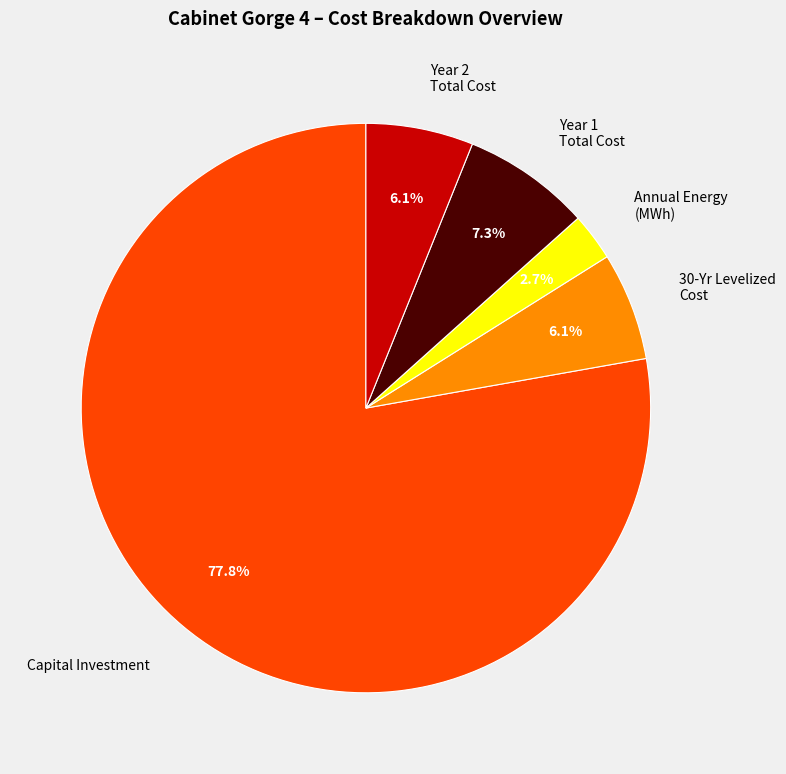

Is there any slice that represents more than half of the pie?

Yes